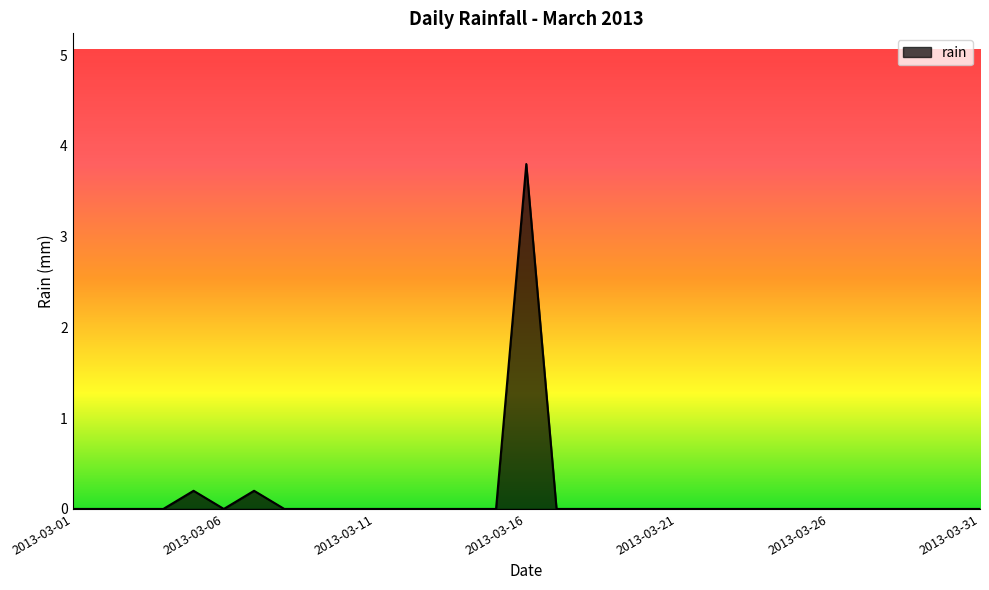

What is the greatest value displayed?

3.8